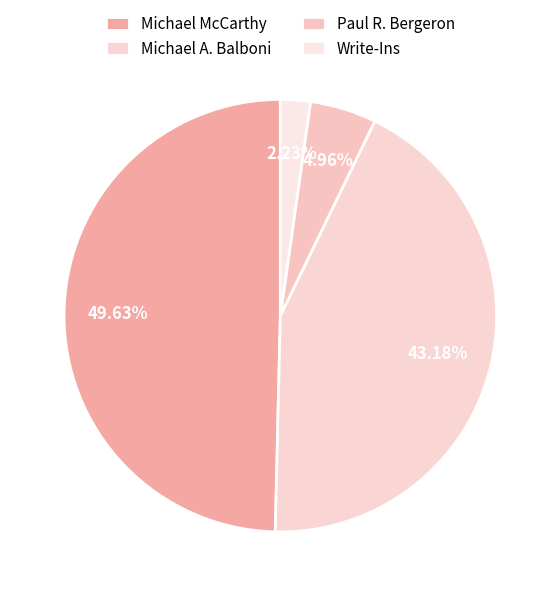

Count the number of slices in the pie.

4